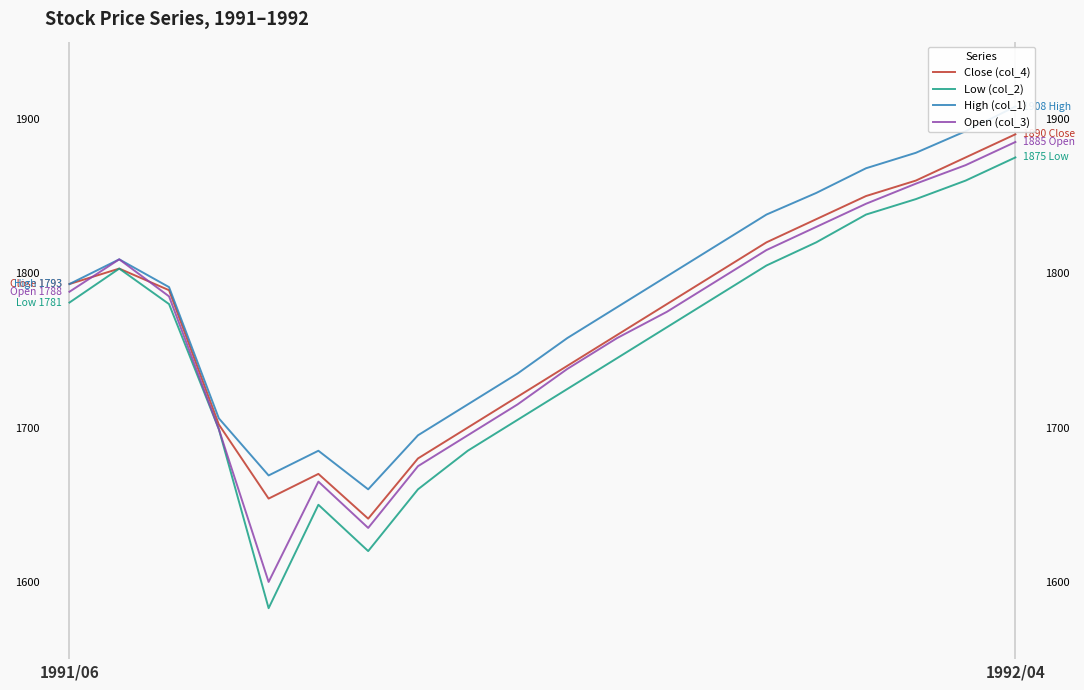

The value of Close (col_4) at 1992/04 is 904. True or false?

False